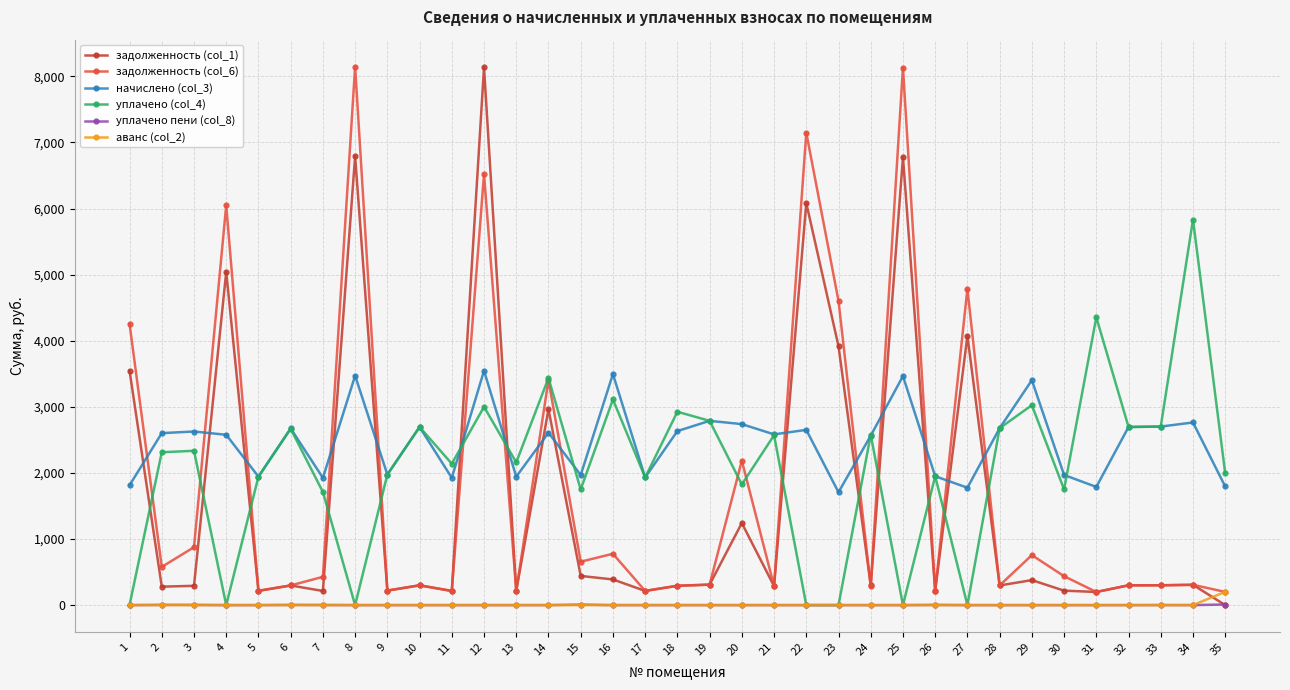

True or false: начислено (col_3) and уплачено пени (col_8) cross at least once.

False